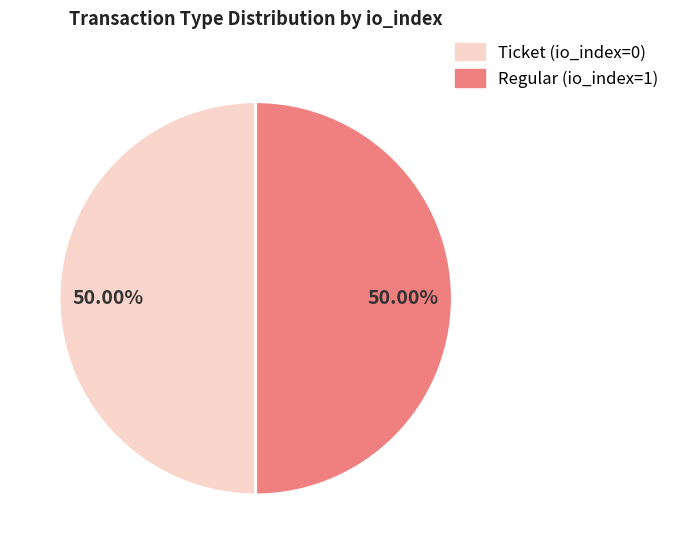

Combined, do Ticket and Regular account for over 50%?

Yes